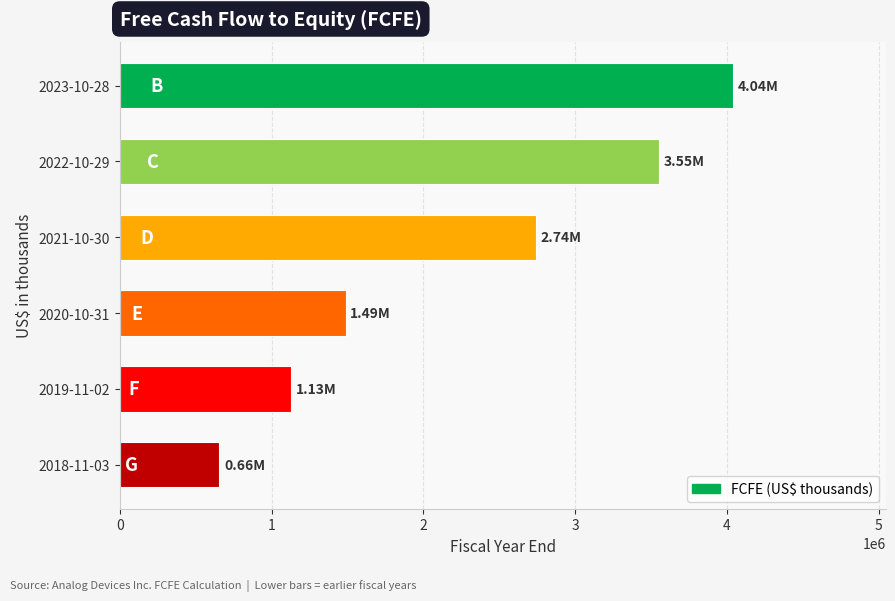

Which has a higher value, 2019-11-02 or 2018-11-03?

2019-11-02